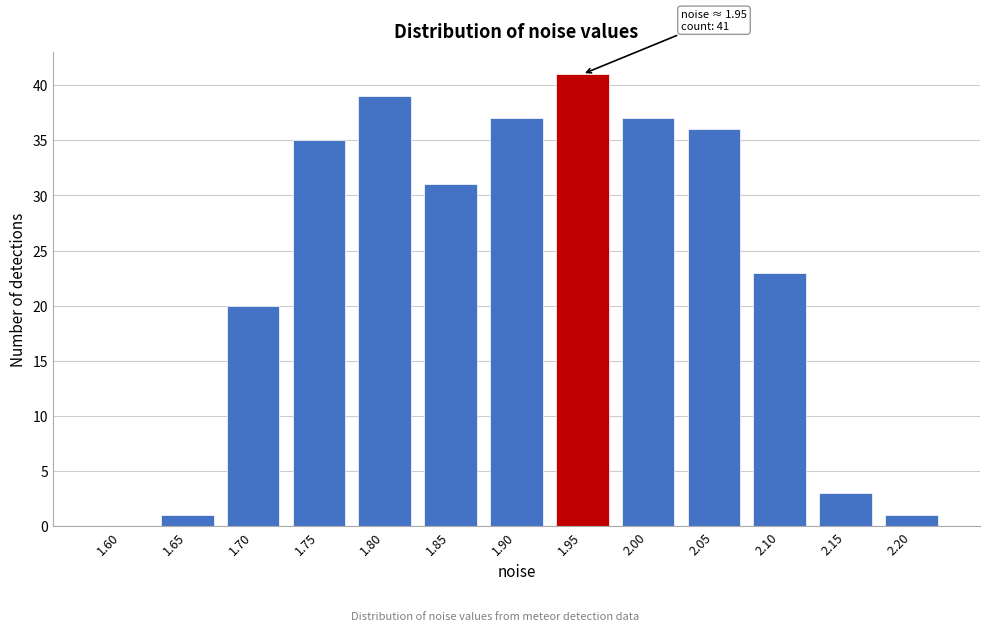

Reading left to right, extract all data points from this chart.

1.60=0	1.65=1	1.70=20	1.75=35	1.80=39	1.85=31	1.90=37	1.95=41	2.00=37	2.05=36	2.10=23	2.15=3	2.20=1